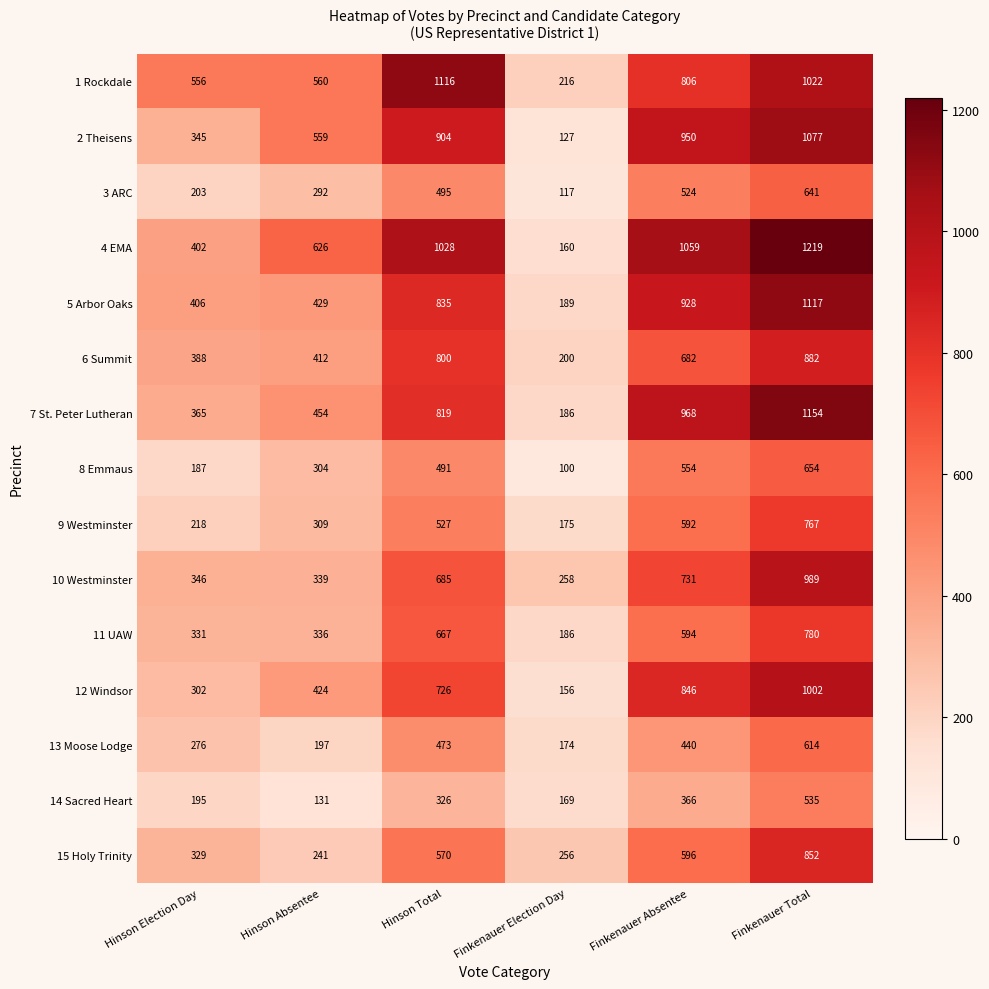

The value of 6 Summit at Hinson Total is 200. True or false?

False